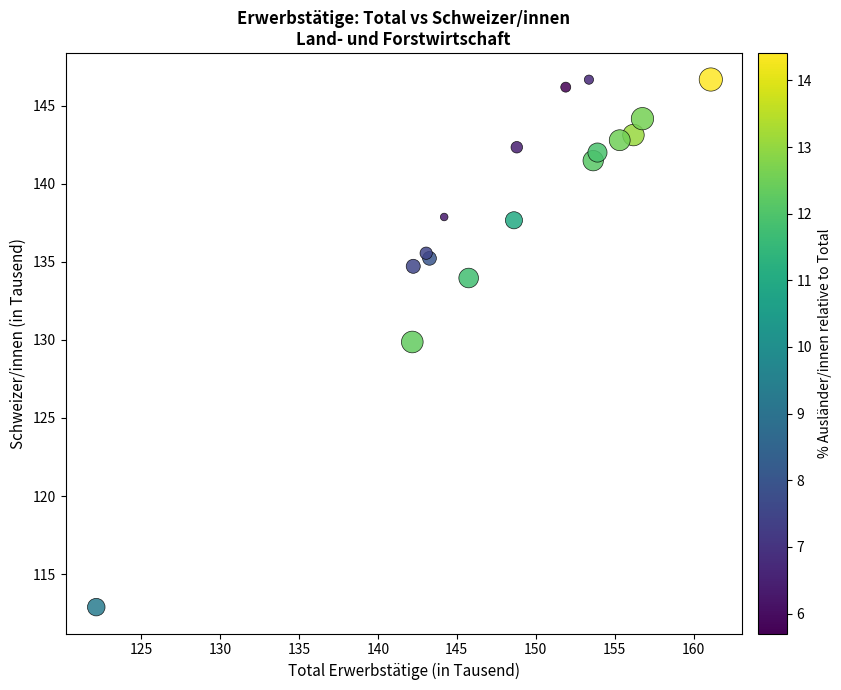

What Y value in the scatter plot is closest to 129?

129.9